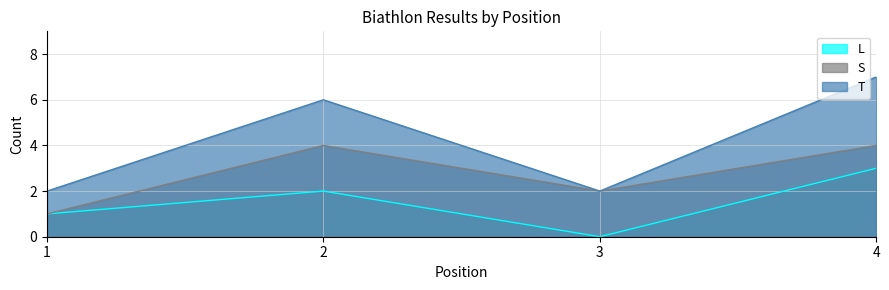

How many values in the T series are below 6?

2